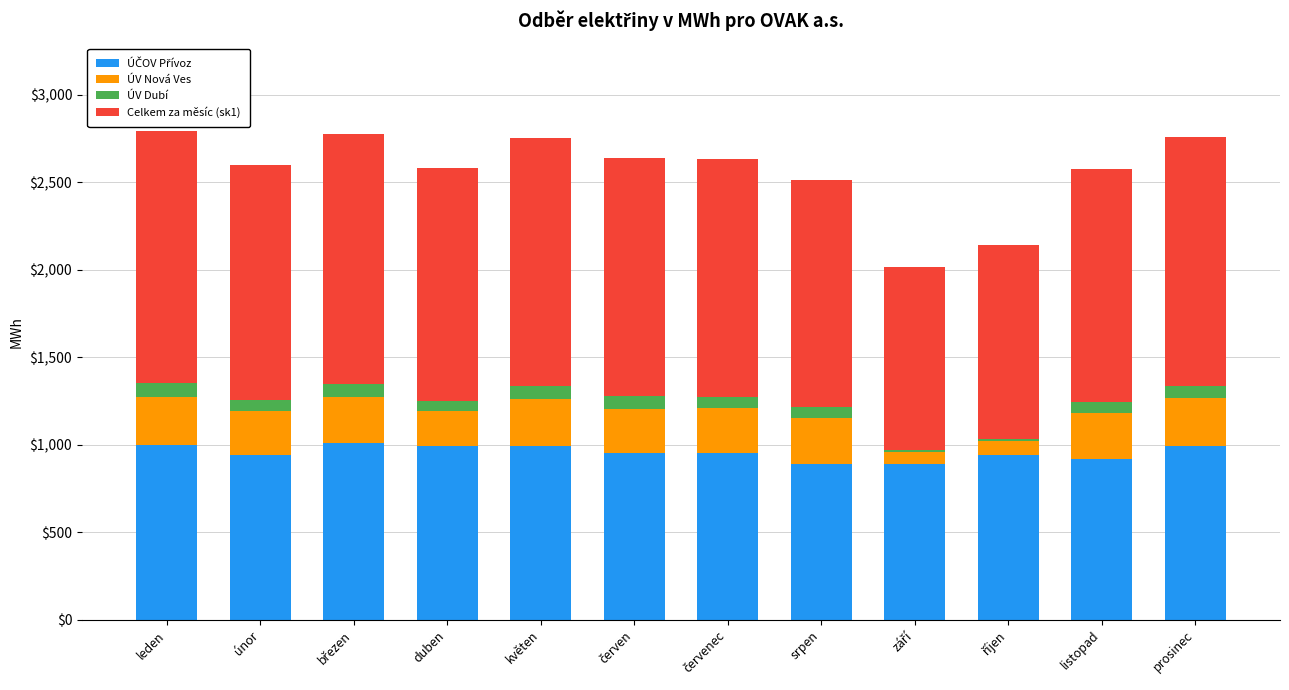

How many distinct data groups are displayed?

4